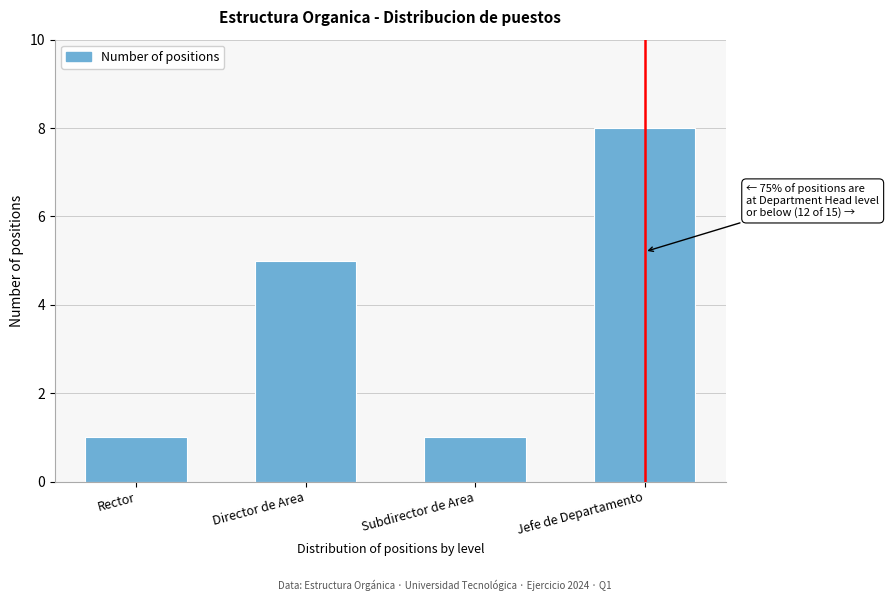

Reading left to right, what are all the values shown in this chart?

Rector=1	Director de Area=5	Subdirector de Area=1	Jefe de Departamento=8